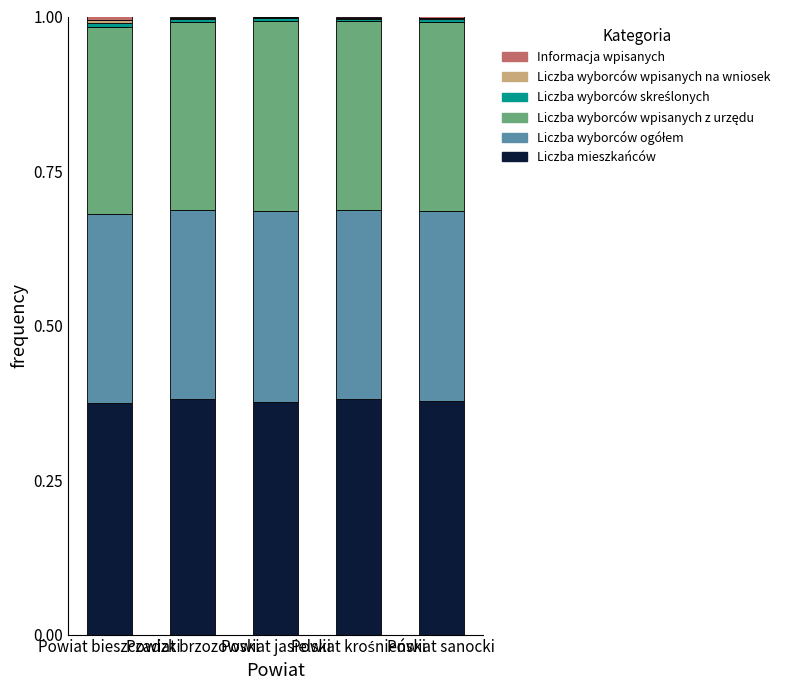

Does the chart contain stacked bars?

Yes